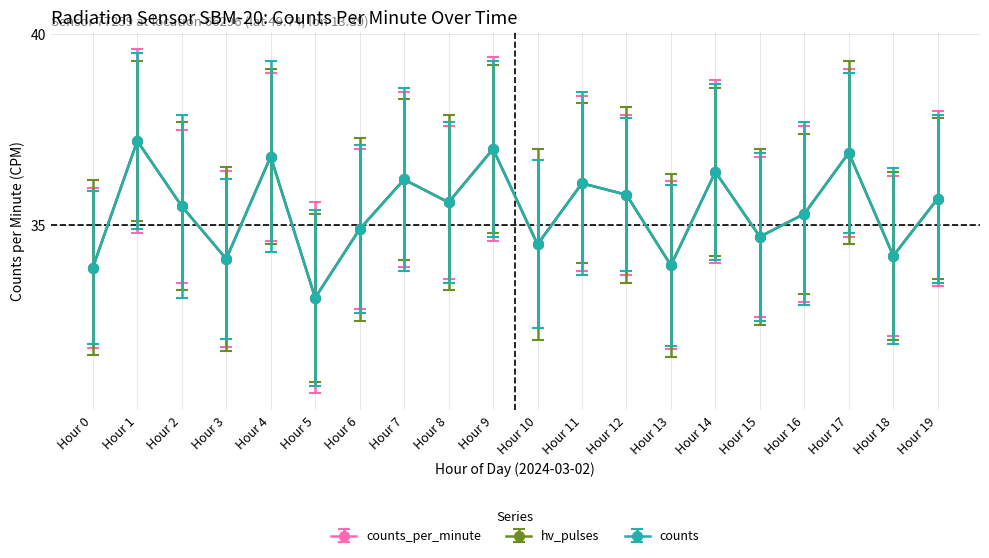

Is this an area chart (filled region under the line)?

No